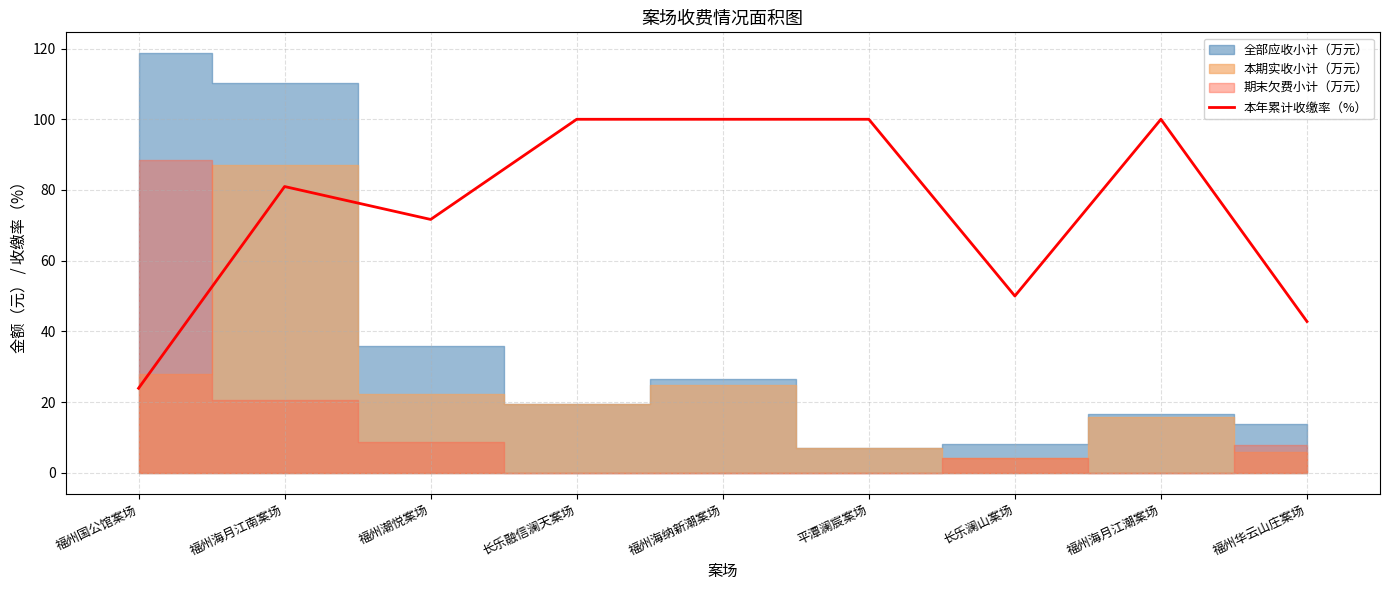

What is the minimum value for 本年累计收缴率（%）?

23.9